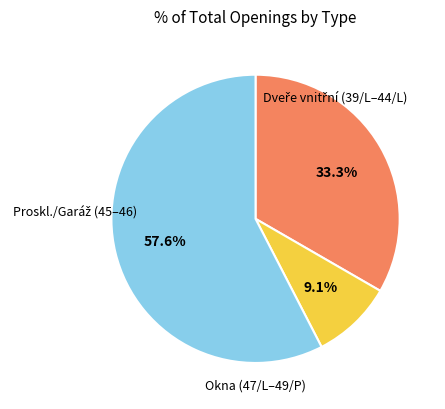

Is there any slice that represents more than half of the pie?

Yes